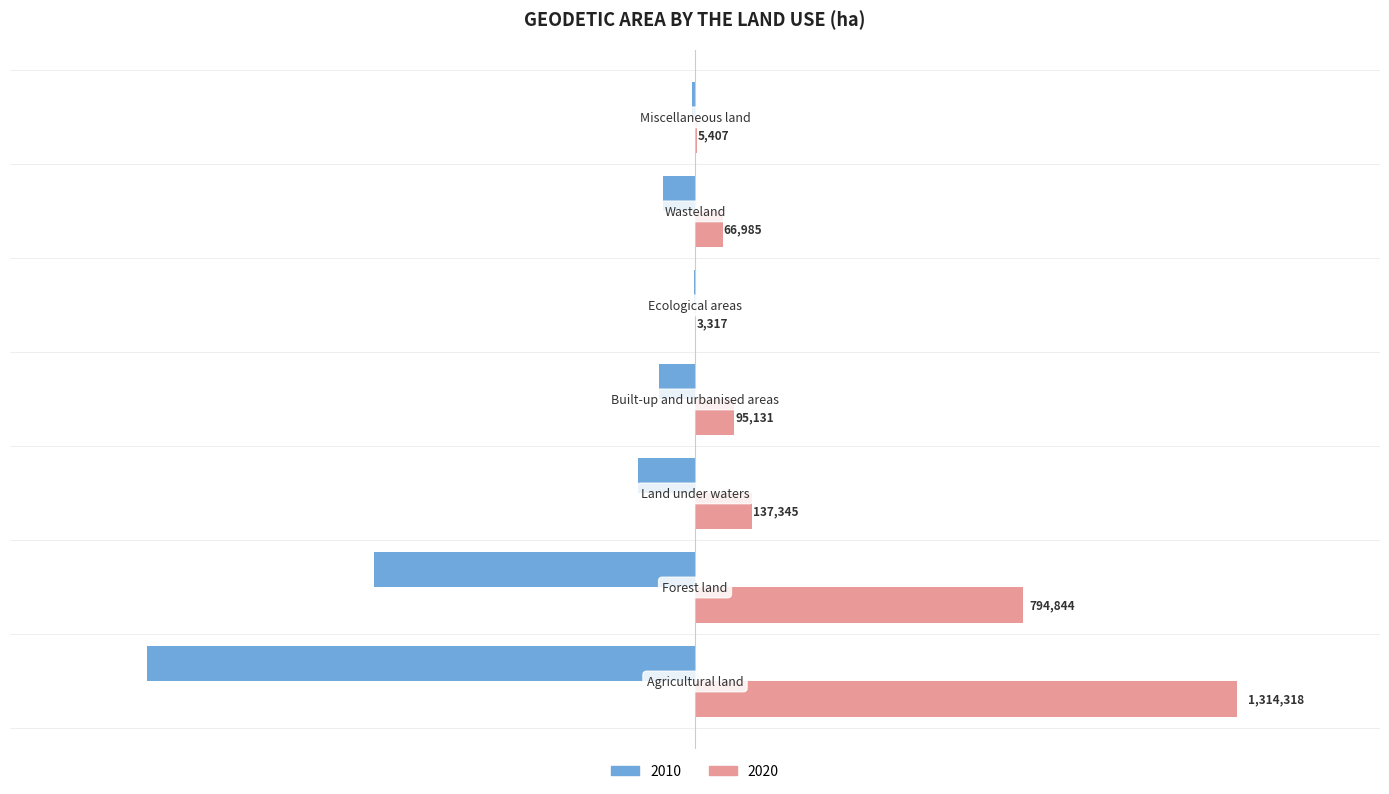

How many values in the 2020 series are below 95131?

3